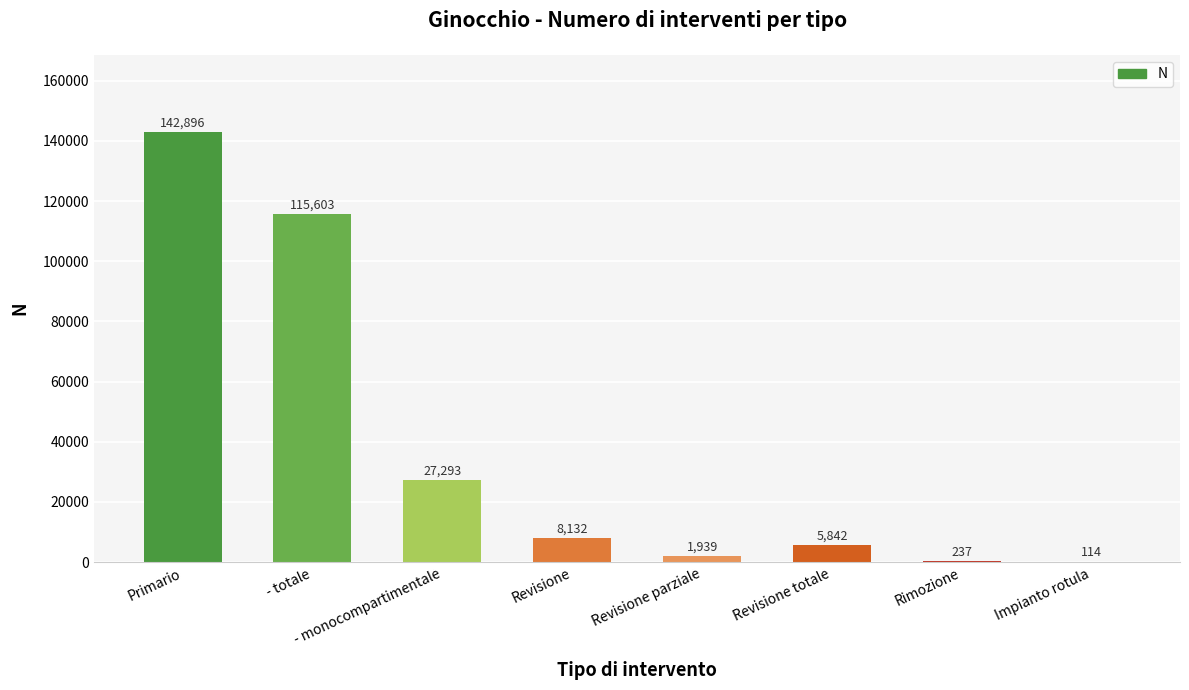

Approximately how many times larger is the value at - totale compared to Revisione?

14.2